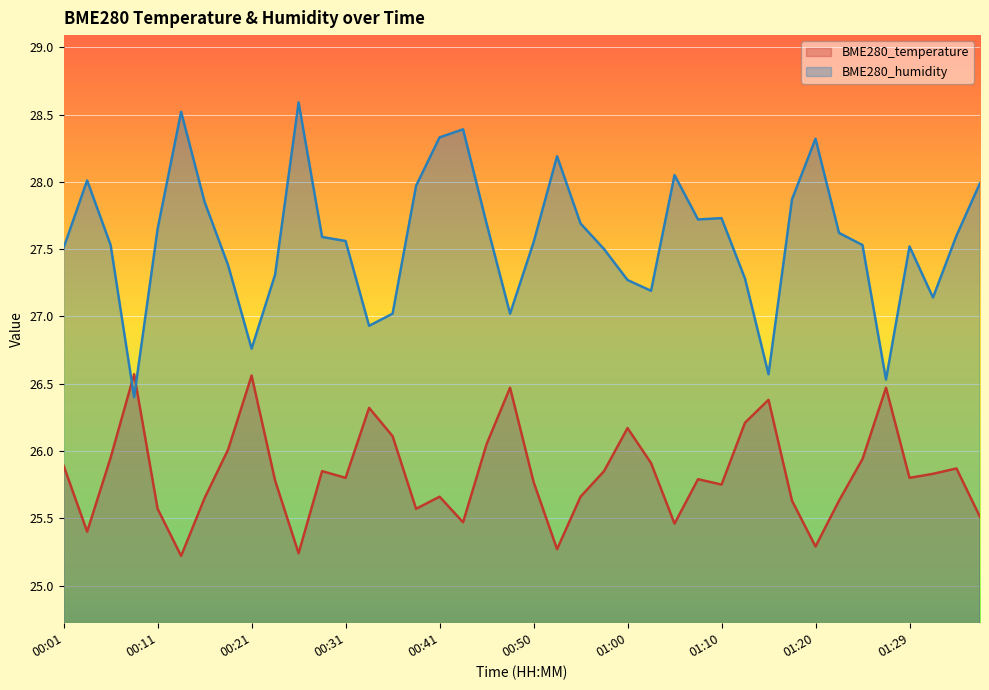

Is the value of BME280_humidity at 01:15 greater than the value of BME280_temperature at 00:33?

Yes